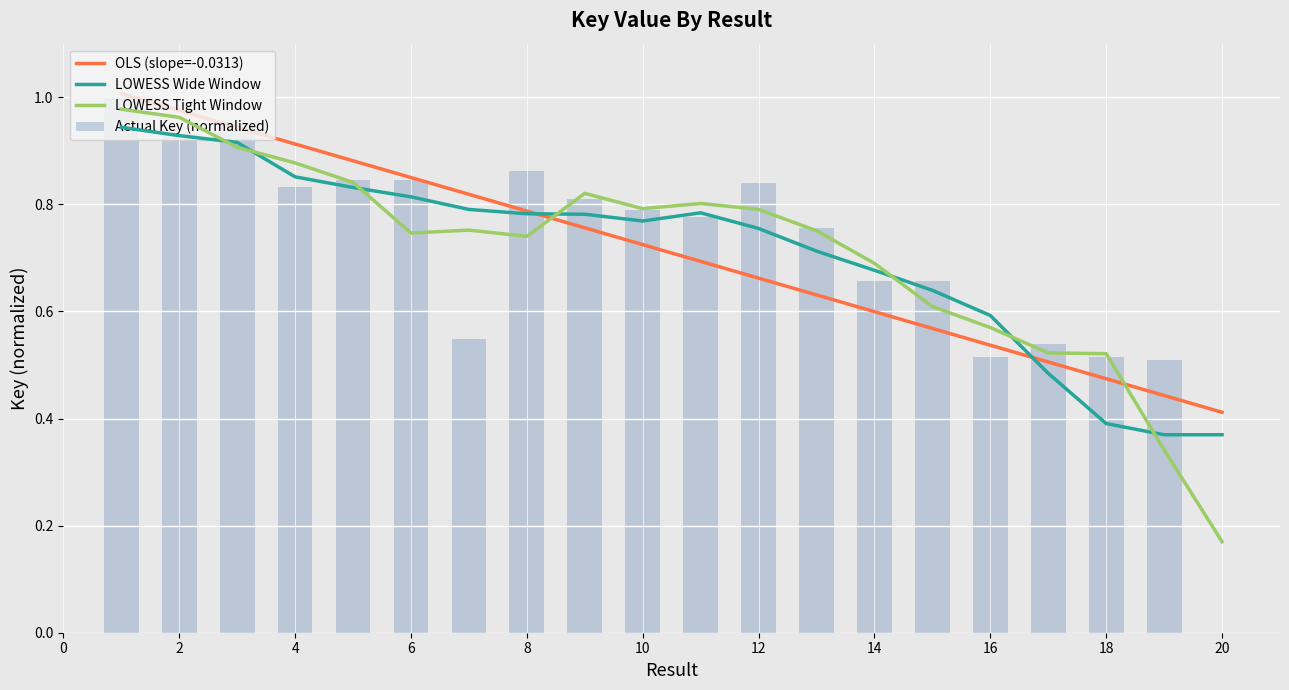

List the series in order of their peak value, lowest first.

LOWESS Wide Window, LOWESS Tight Window, Actual Key (normalized), OLS (slope=-0.0313)